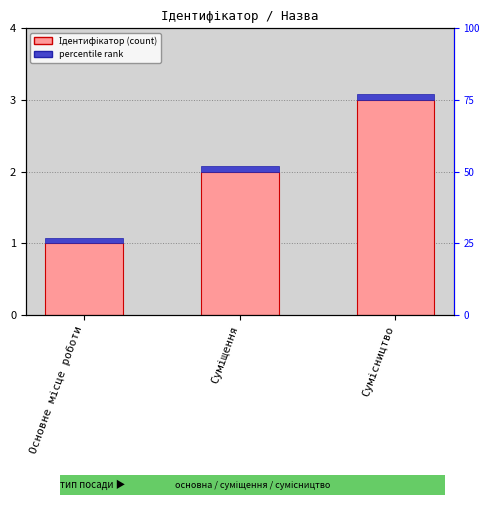

List the labels in order of percentile rank value, largest first.

Основне місце роботи, Суміщення, Сумісництво